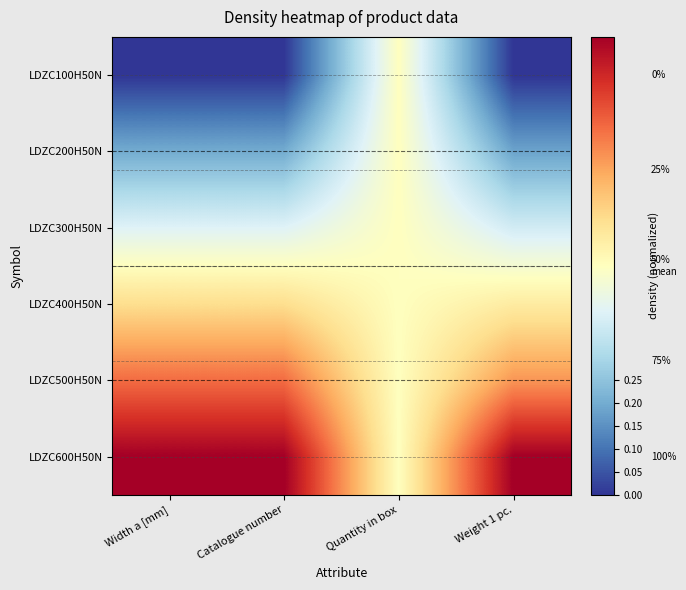

At which category does the chart reach its peak across all series?

Width a [mm]